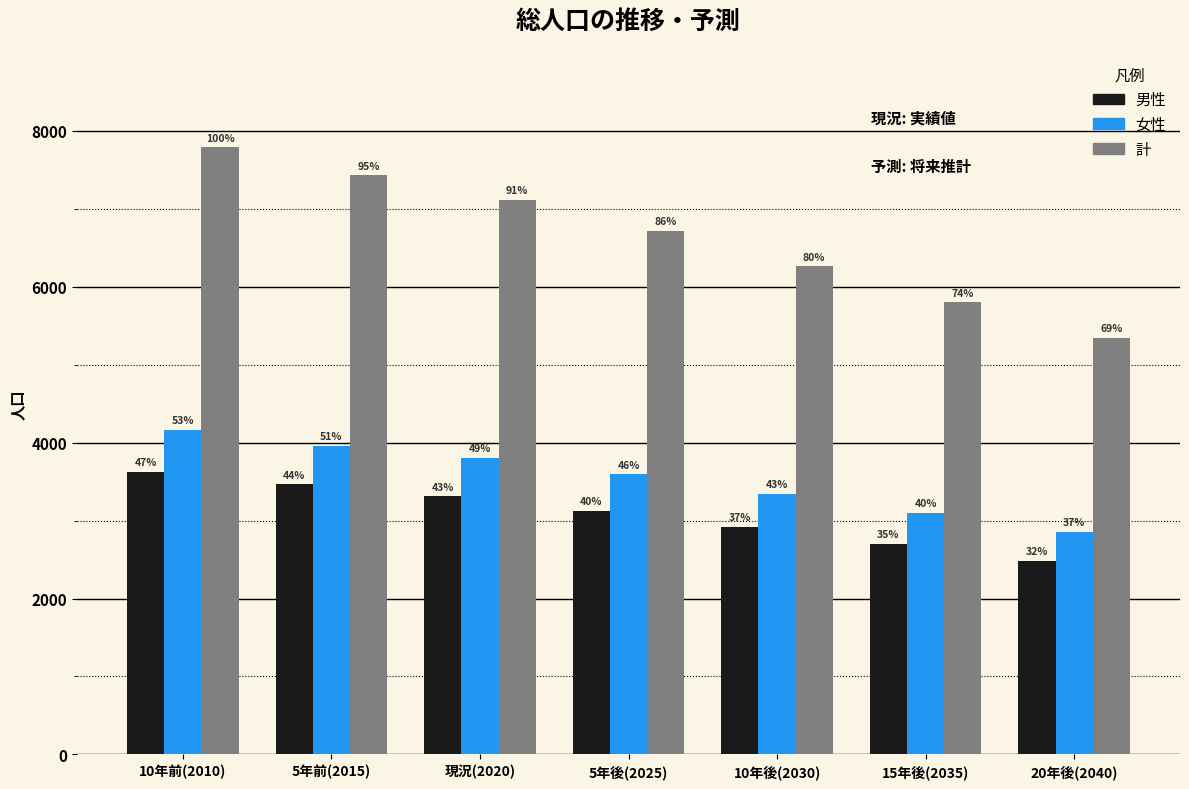

Are the bars horizontal?

No